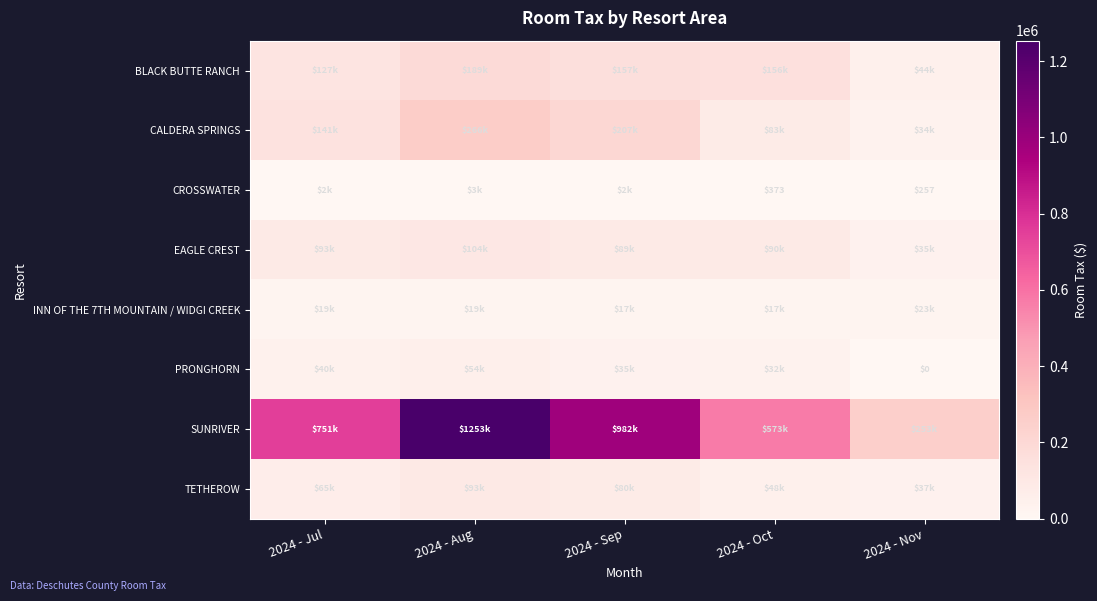

Which category has the highest value in the TETHEROW series?

2024 - Aug